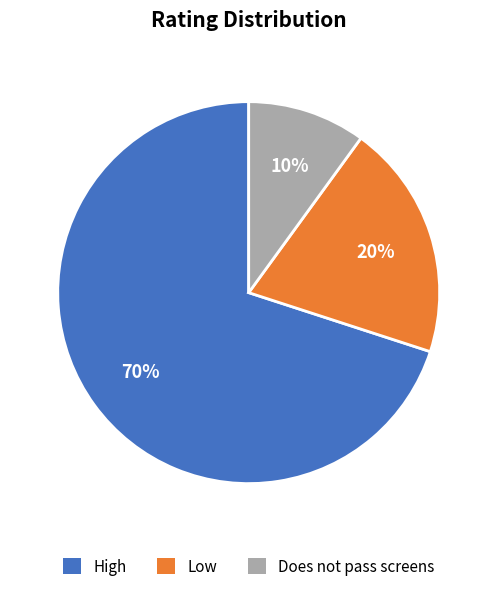

What is the ratio of the value at High to the value at Low?

3.5